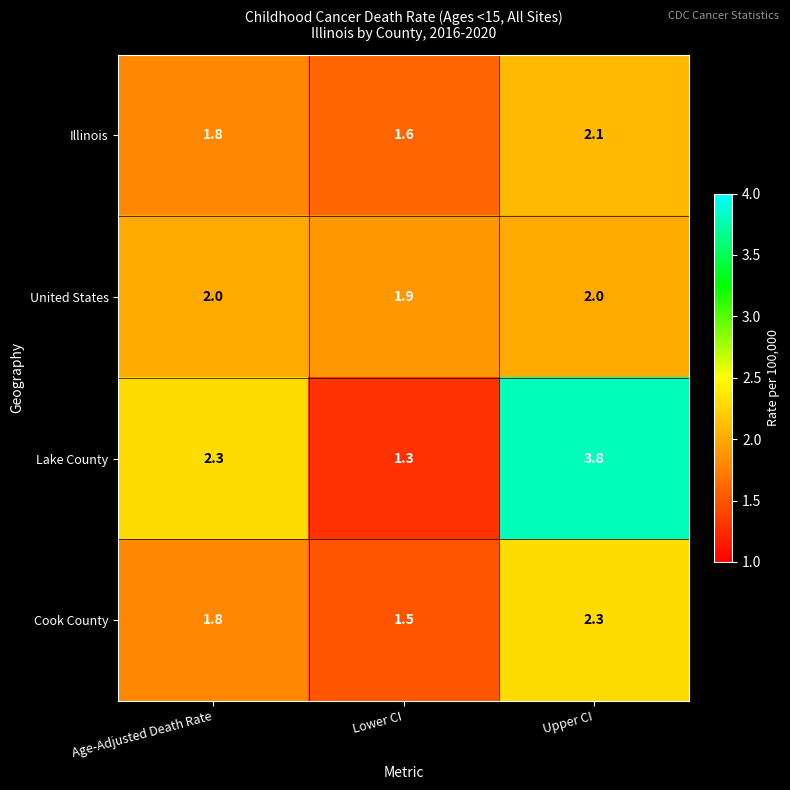

Rank the series by their maximum value, from highest to lowest.

Lake County, Cook County, Illinois, United States